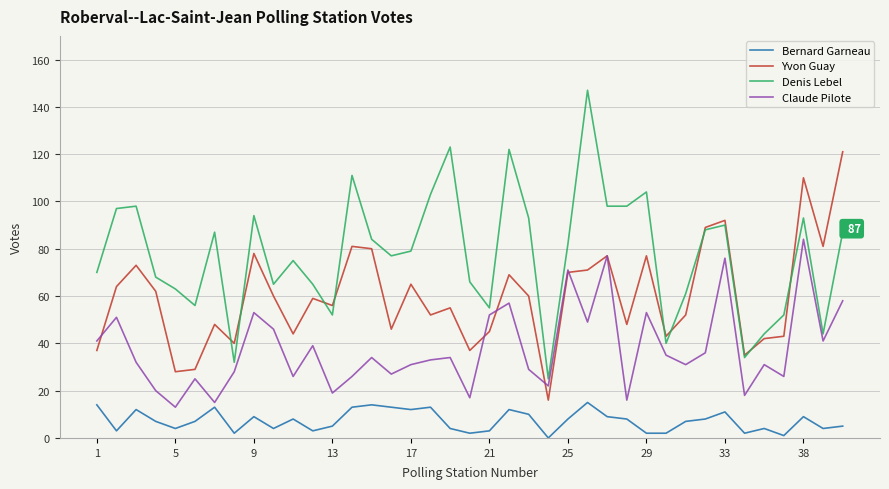

Which series has the largest range (max minus min)?

Denis Lebel